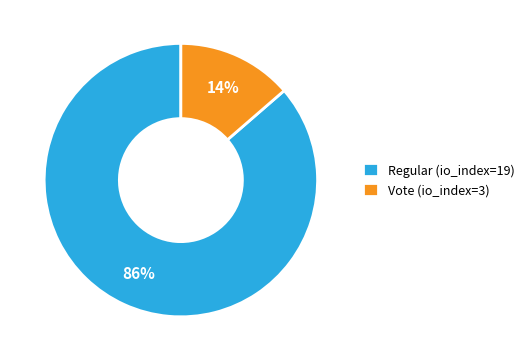

Combined, do Regular (io_index=19) and Vote (io_index=3) account for over 50%?

Yes